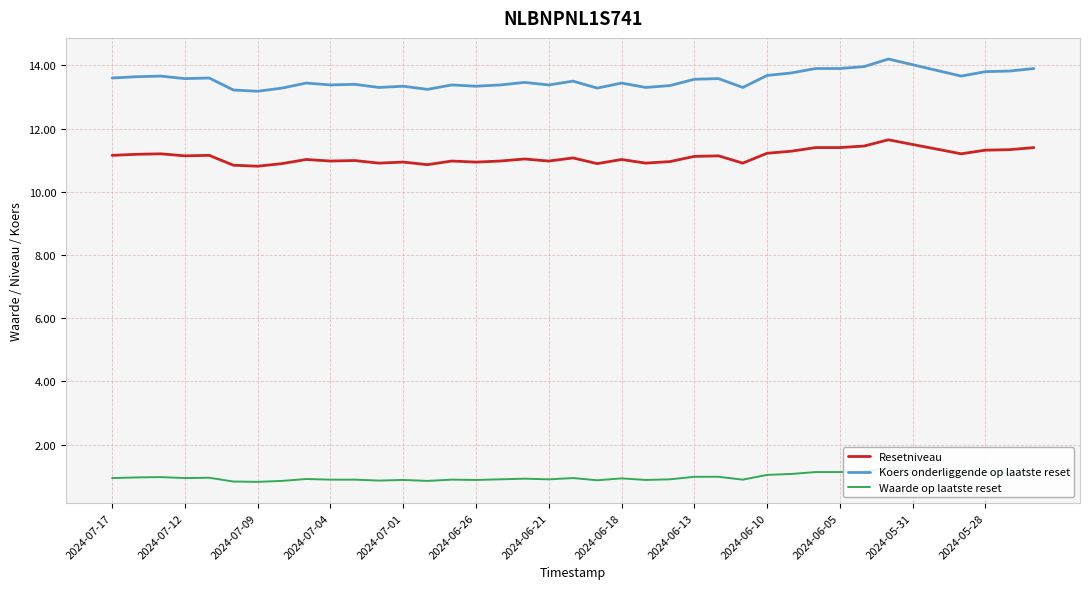

True or false: Koers onderliggende op laatste reset and Resetniveau cross at least once.

False